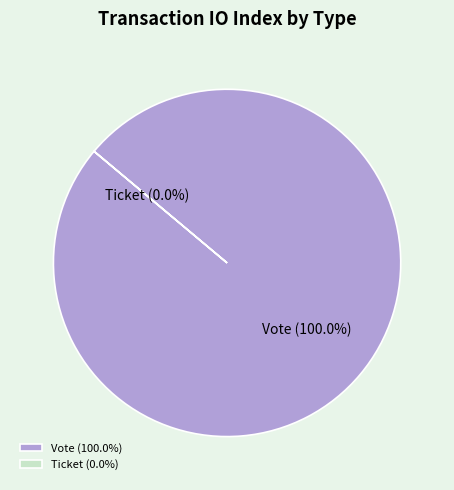

True or false: Vote accounts for 100% of the total.

True